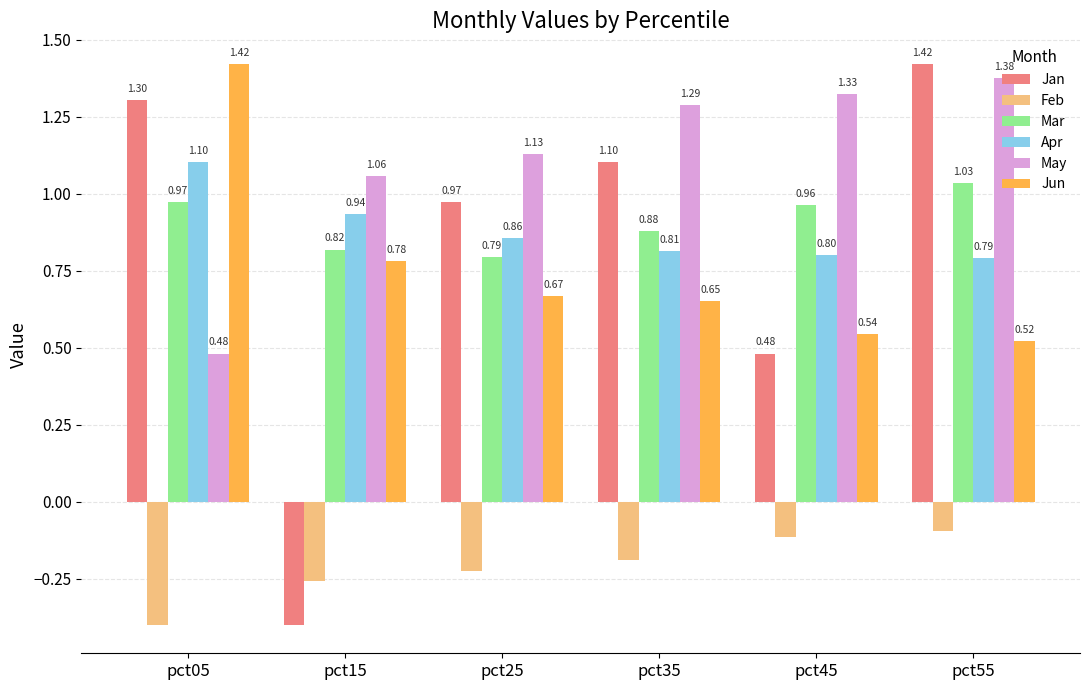

At which label does Jan first exceed 1?

pct05